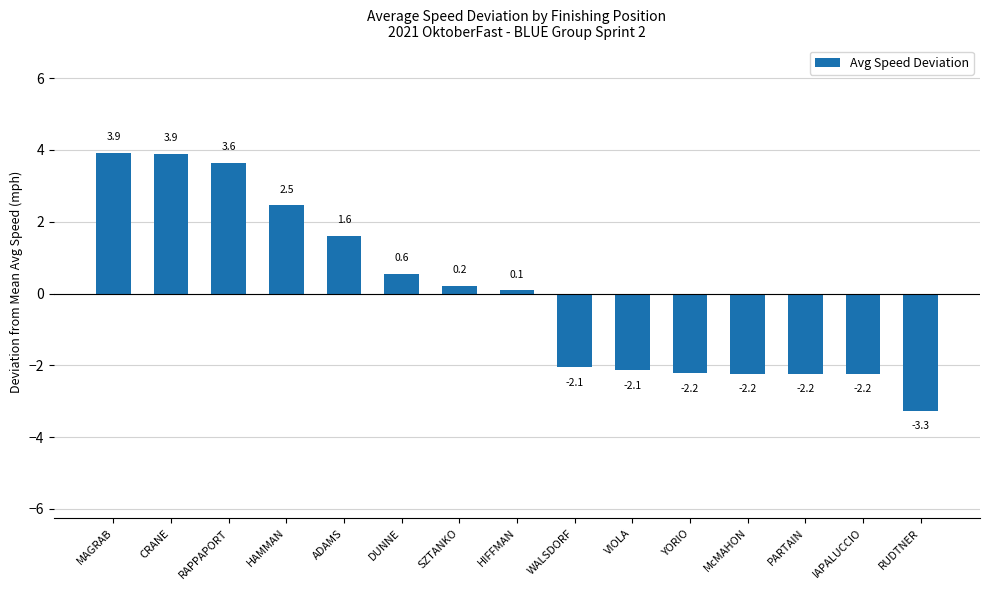

What is the difference between the maximum and minimum values?

7.2